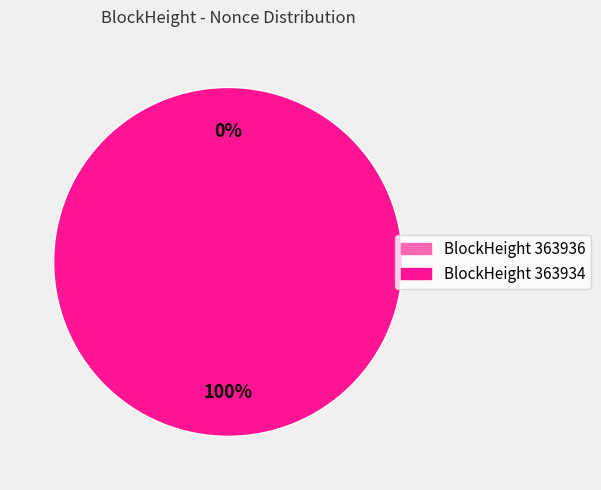

True or false: 363934 accounts for 100% of the total.

True